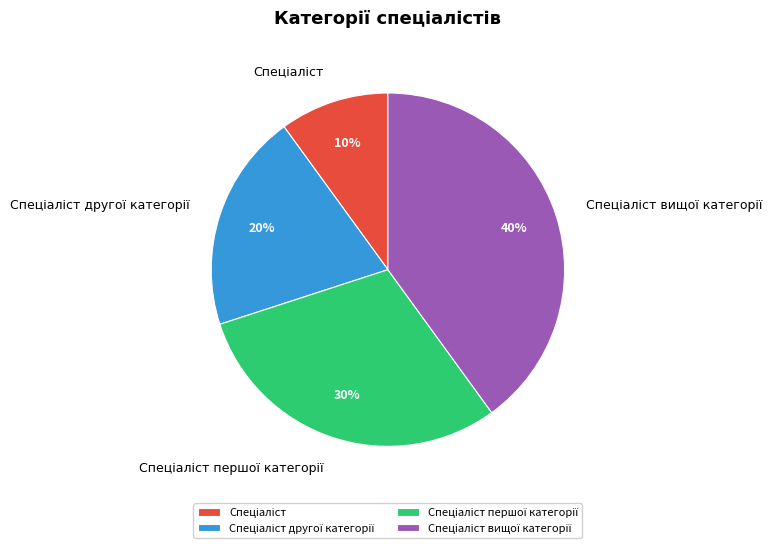

Is there any slice that represents more than half of the pie?

No